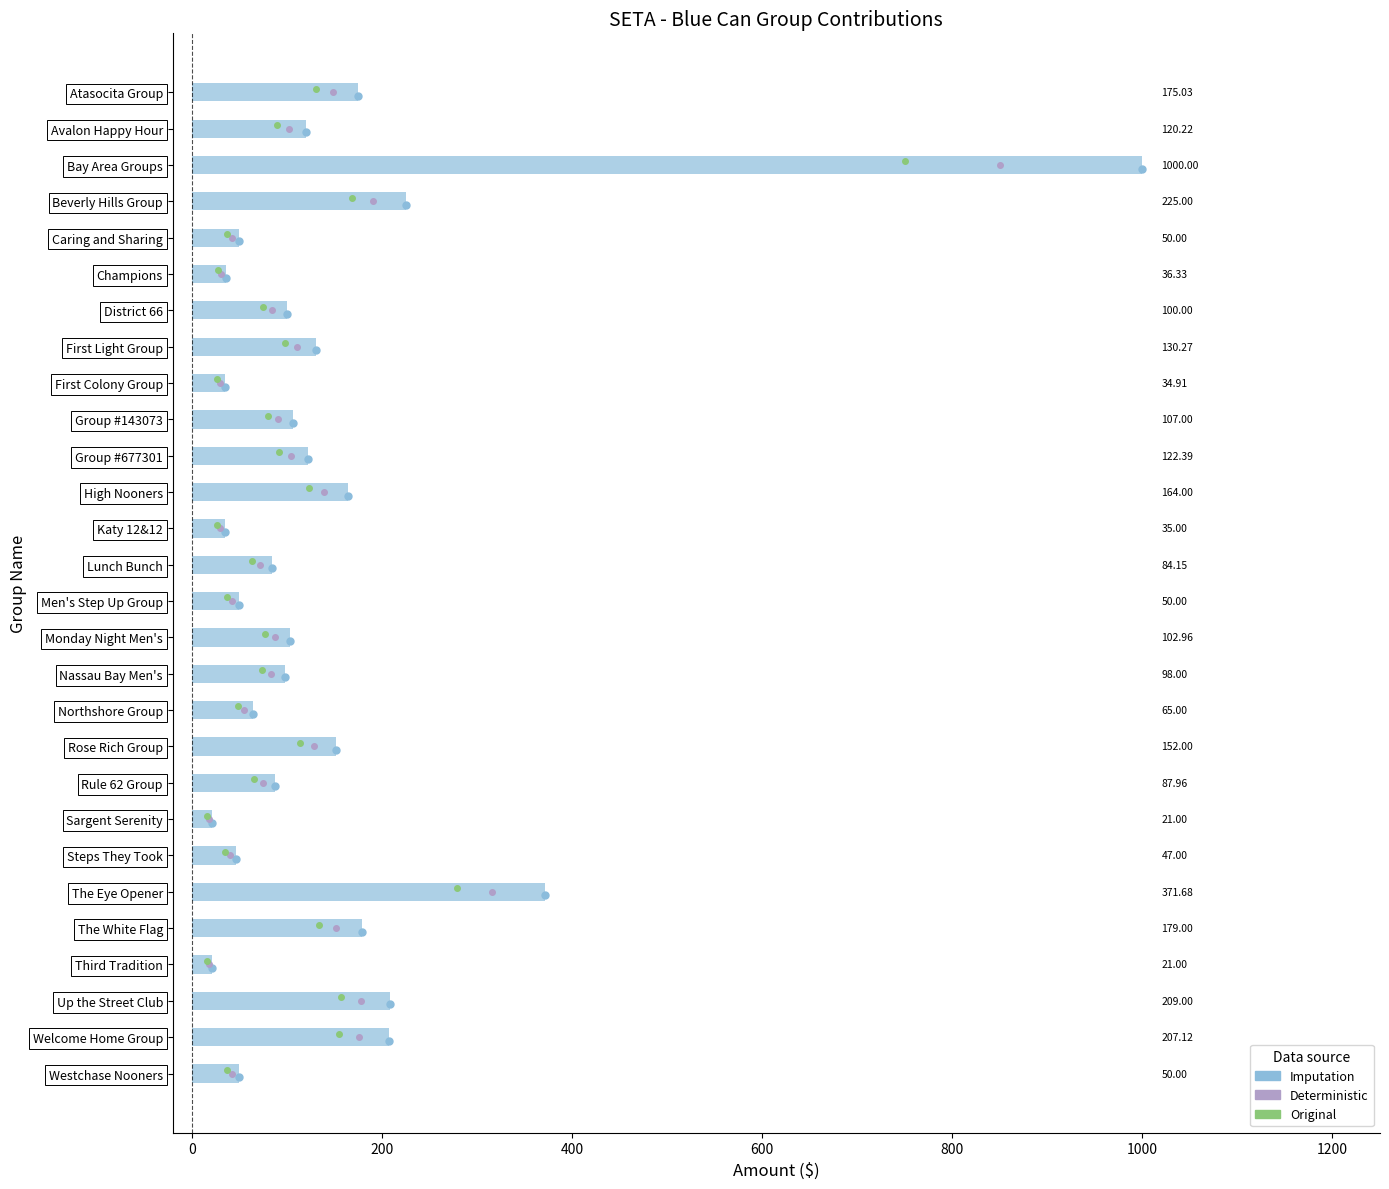

At which label is the value closest to 510?

The Eye Opener